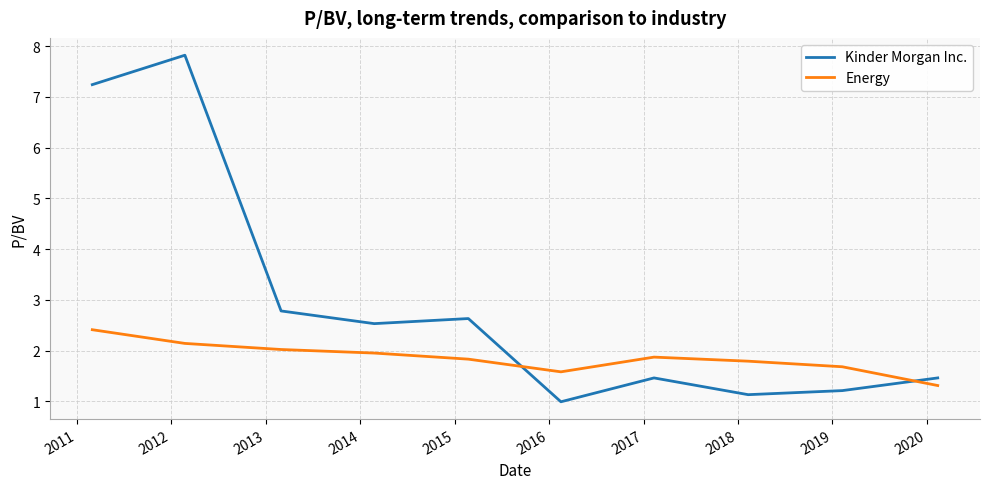

What are all the series names shown in the legend?

Kinder Morgan Inc., Energy